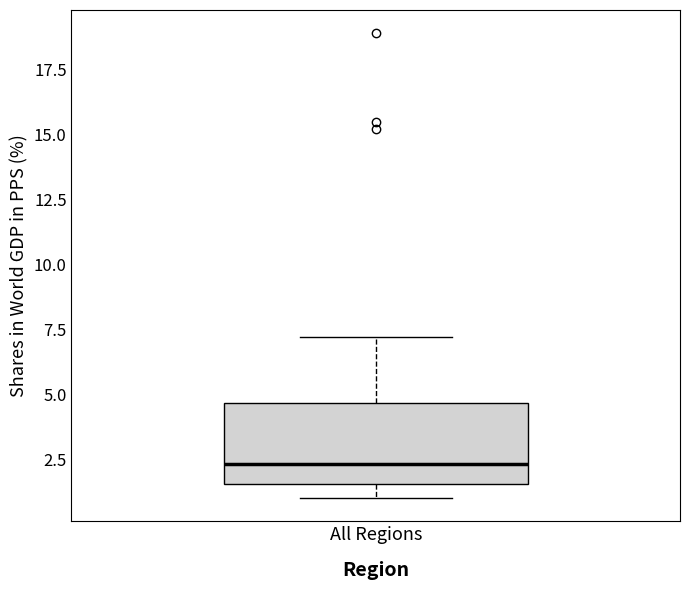

Where does the upper whisker of the box for All Regions end on the y-axis? The values are not printed on the chart, so give them approximately, as read against the axis.

7.0